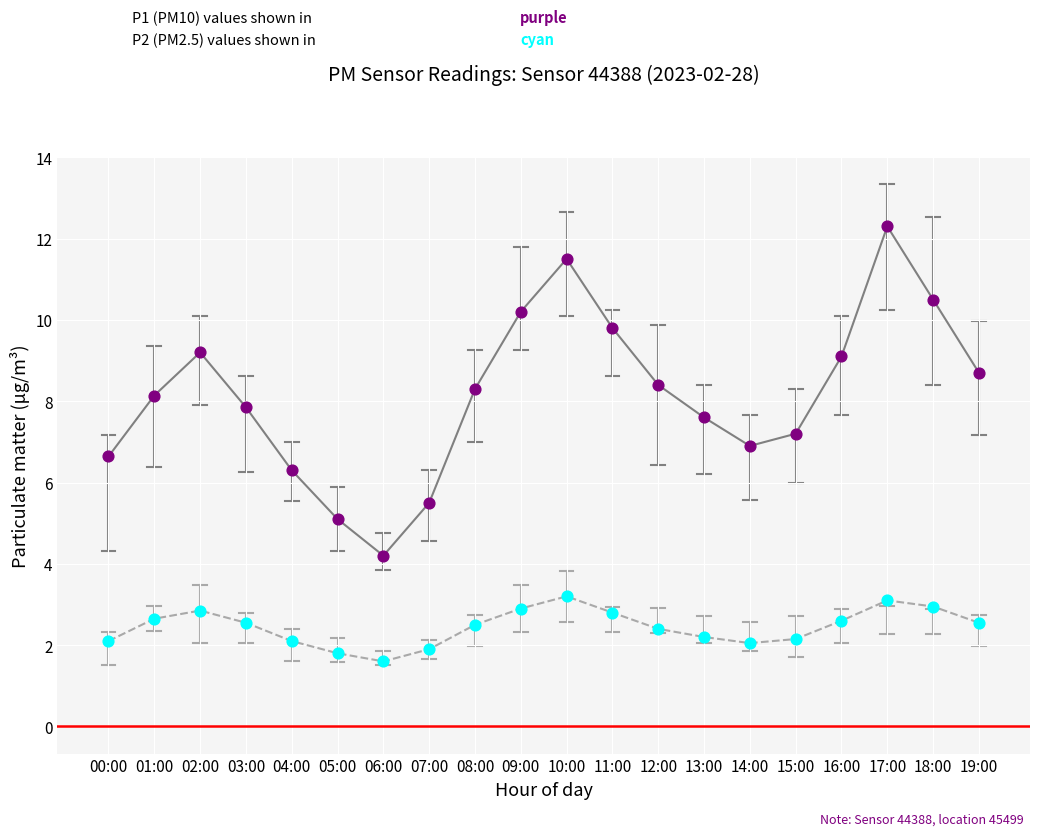

What is the spread (max minus min) of values at 09:00?

7.3